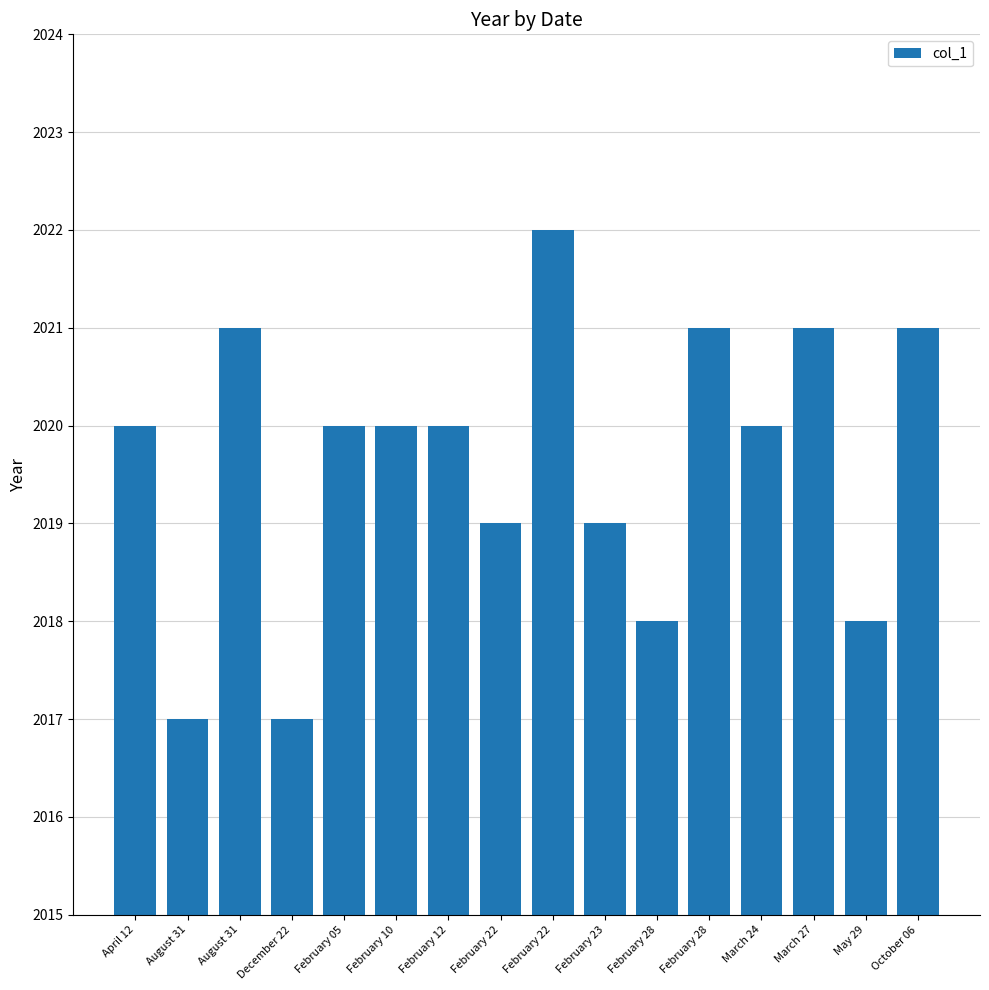

Count the number of categories in the chart.

16